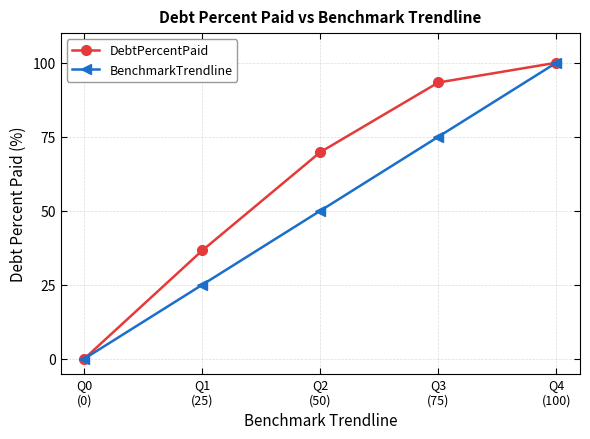

The value of BenchmarkTrendline at Q1
(25) is 25.0. True or false?

True